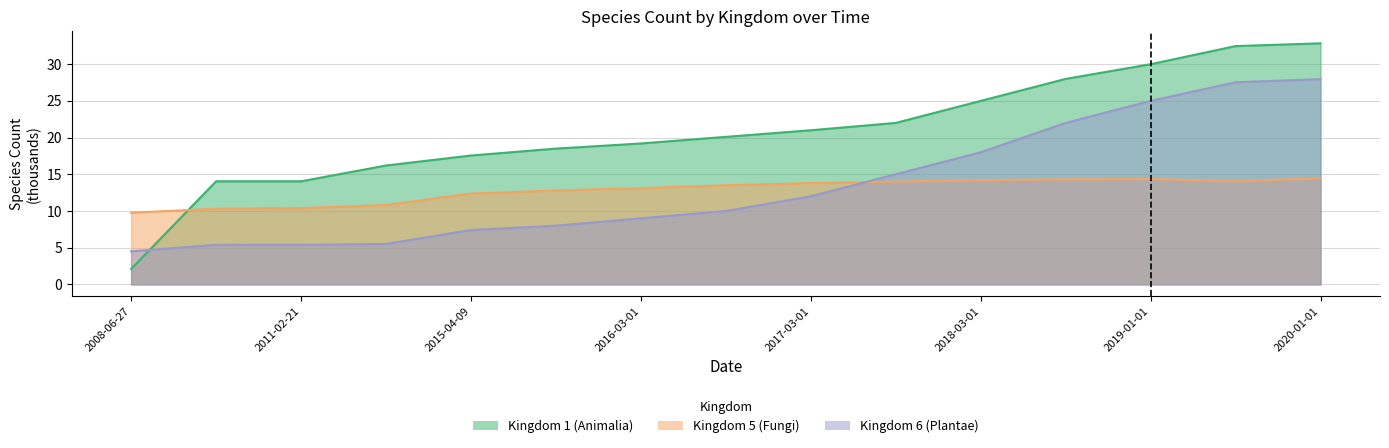

At how many categories does at least one series exceed 19?

9